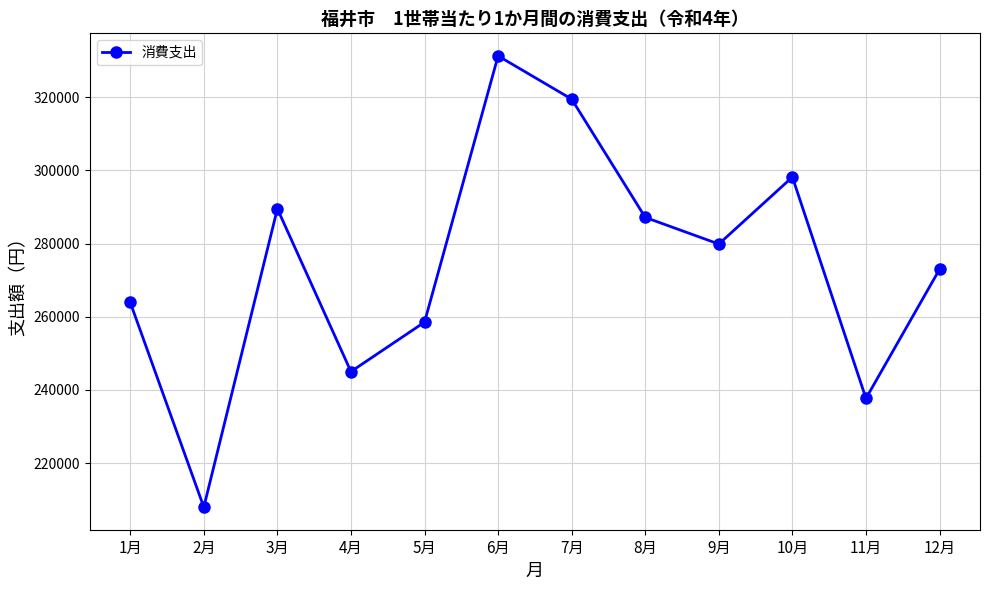

What is the average value?

274299